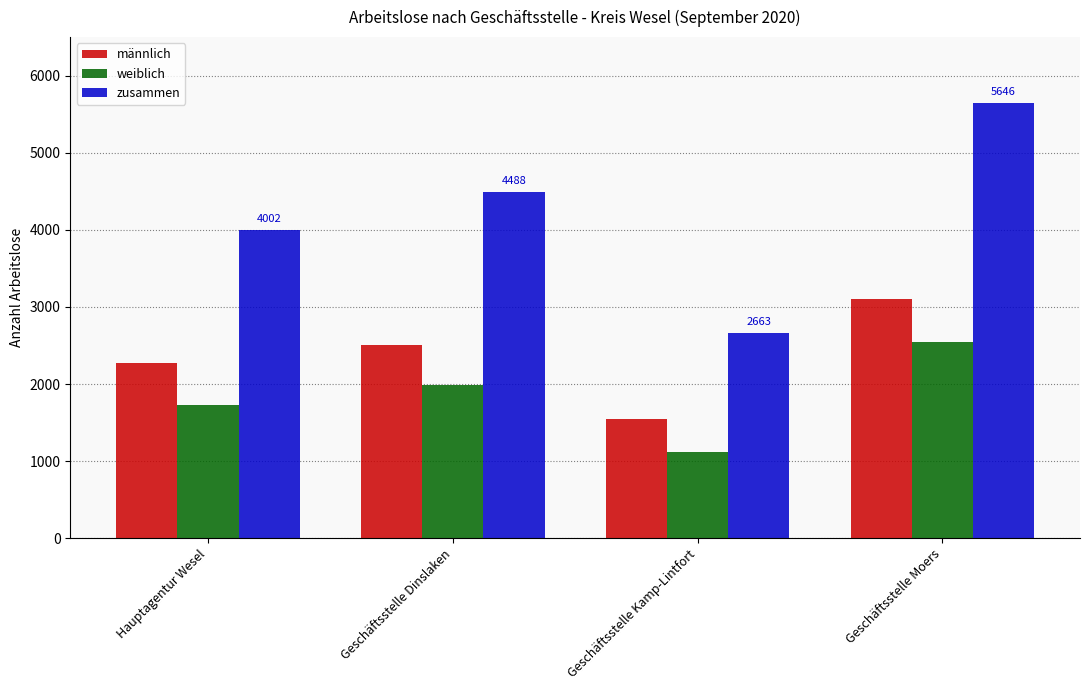

At which label is zusammen closest to 4154?

Hauptagentur Wesel